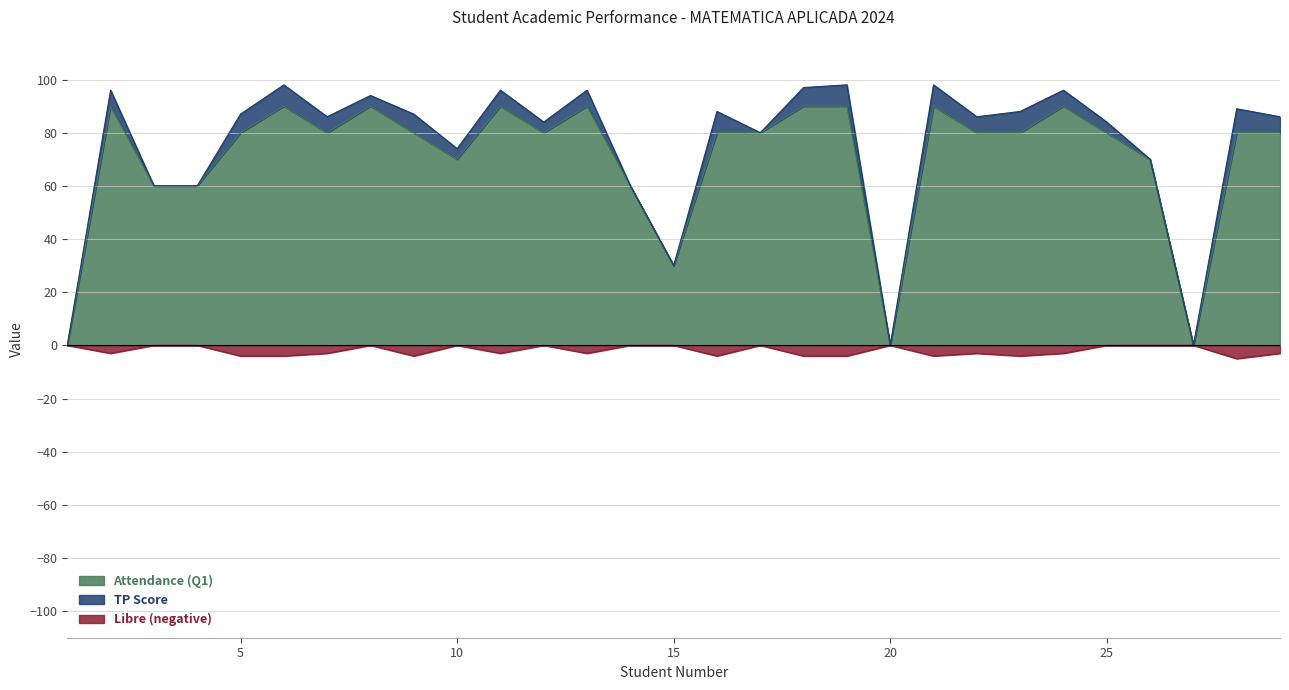

How many values in the Attendance (Q1) series exceed 80?

9